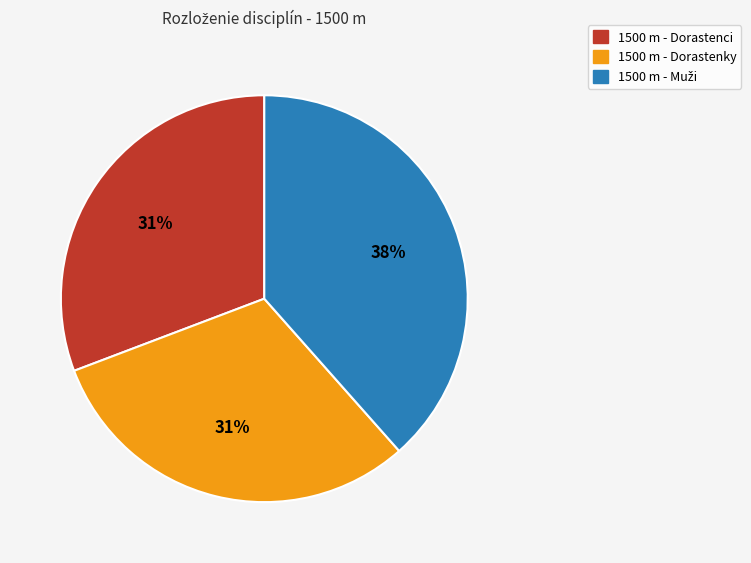

Combined, do 1500 m - Dorastenky and 1500 m - Dorastenci account for over 50%?

Yes